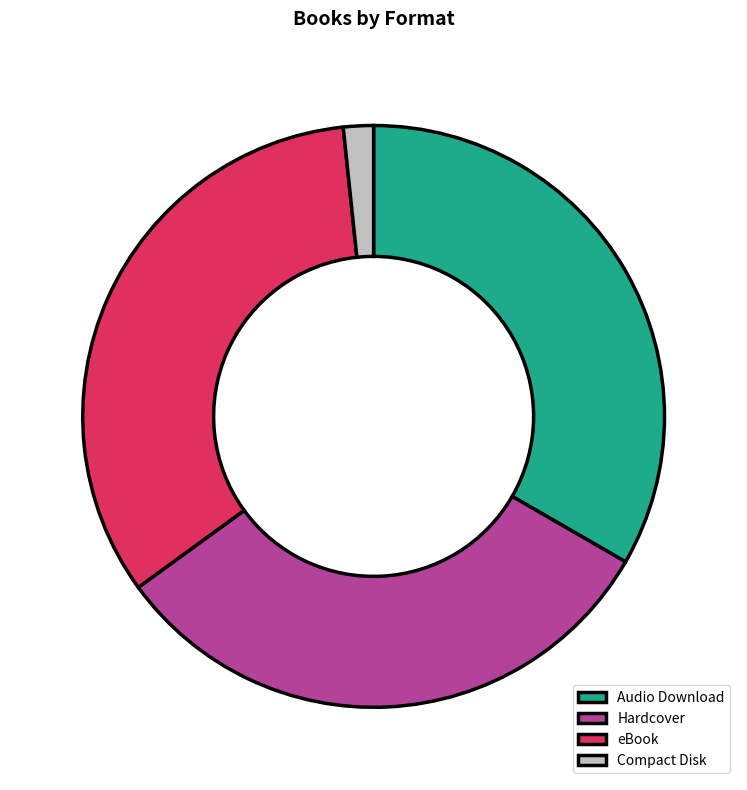

Which category has the smallest portion of the pie?

Compact Disk